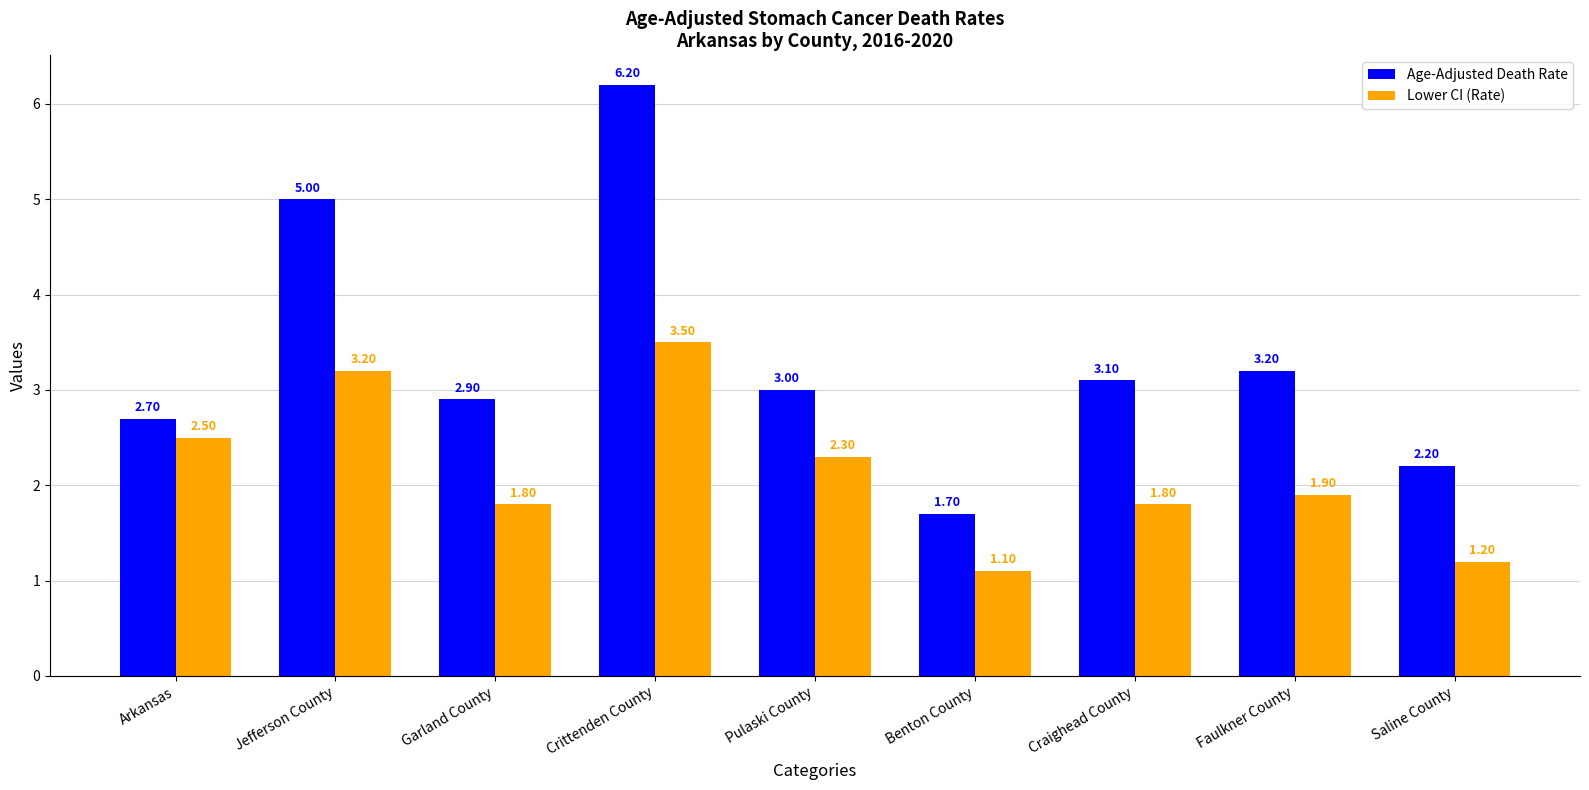

What is the difference between the maximum and minimum values in the Age-Adjusted Death Rate series?

4.5